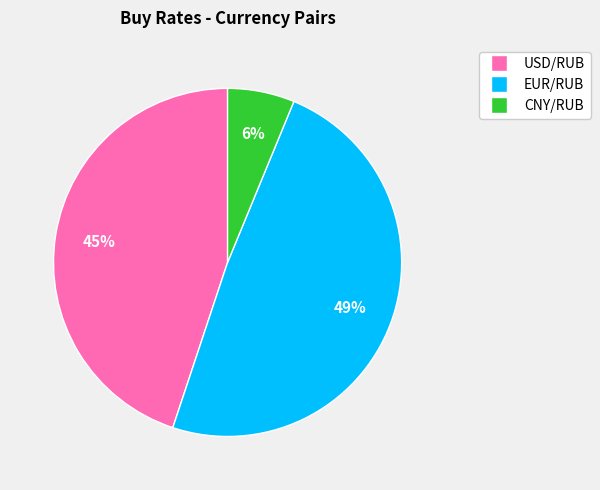

To the nearest percent, what is the average slice percentage?

33%